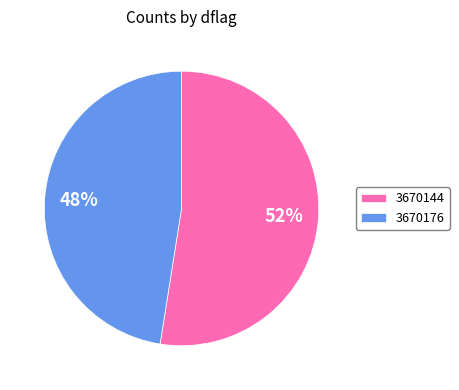

Do 3670144 and 3670176 together represent more than half of the pie?

Yes